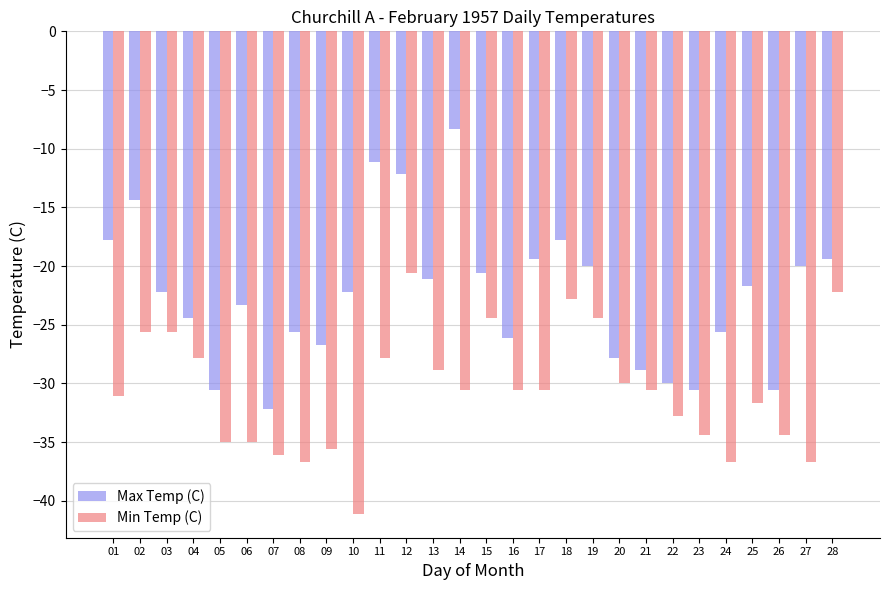

At which label is Min Temp (C) closest to -30?

20